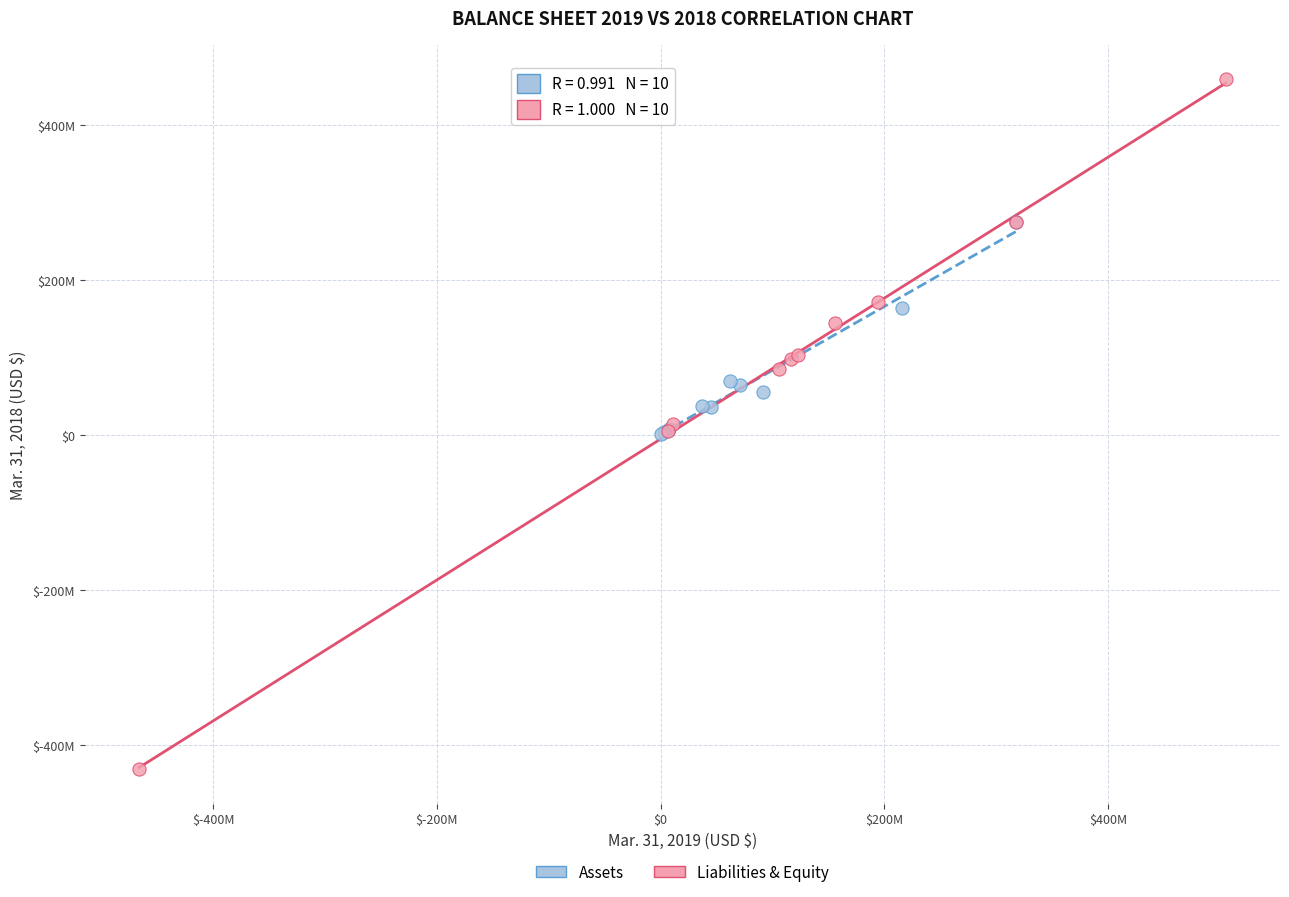

What are all the series names shown in the legend?

Assets, Liabilities & Equity